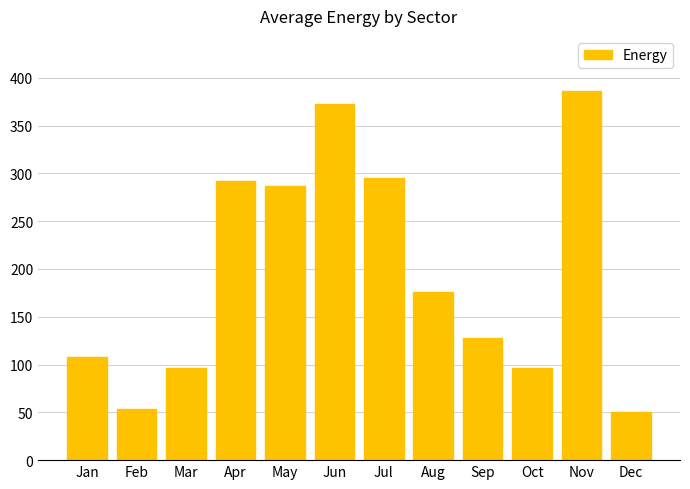

What is the minimum value shown in the chart?

50